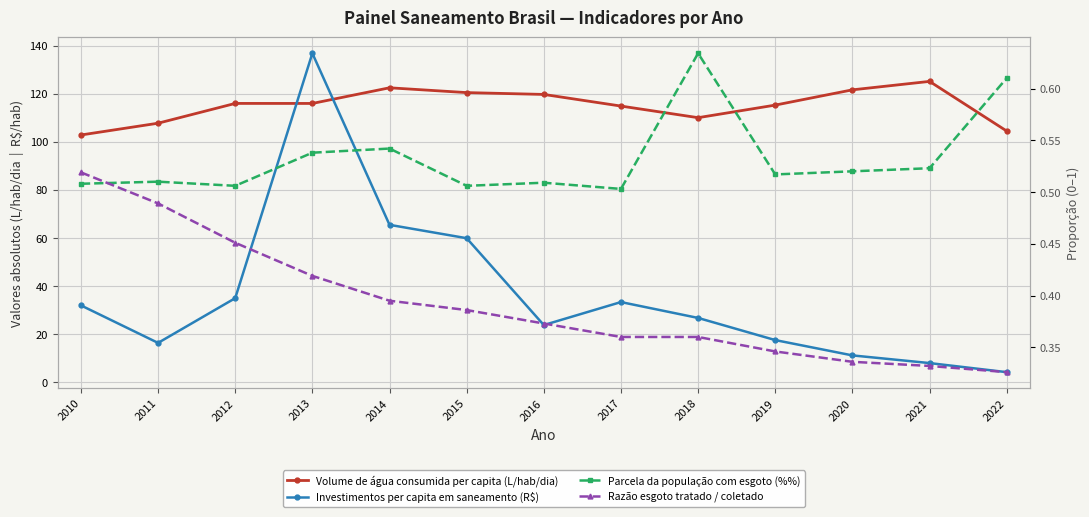

What is the total value across all series at 2015?

181.3